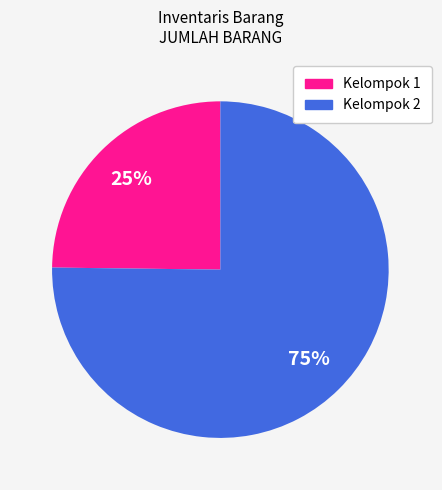

Does any single category account for the majority?

Yes